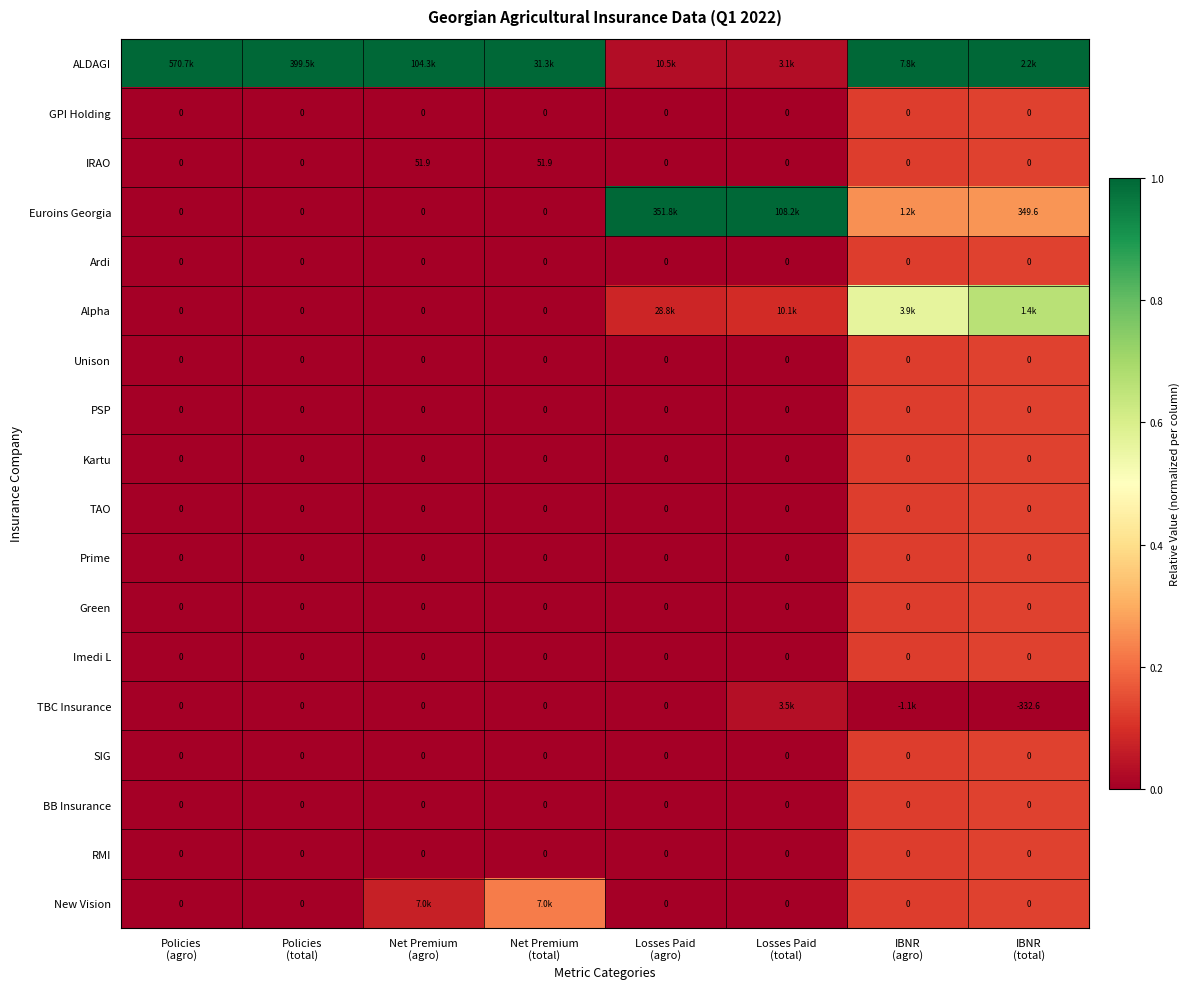

How many series are shown in this chart?

18